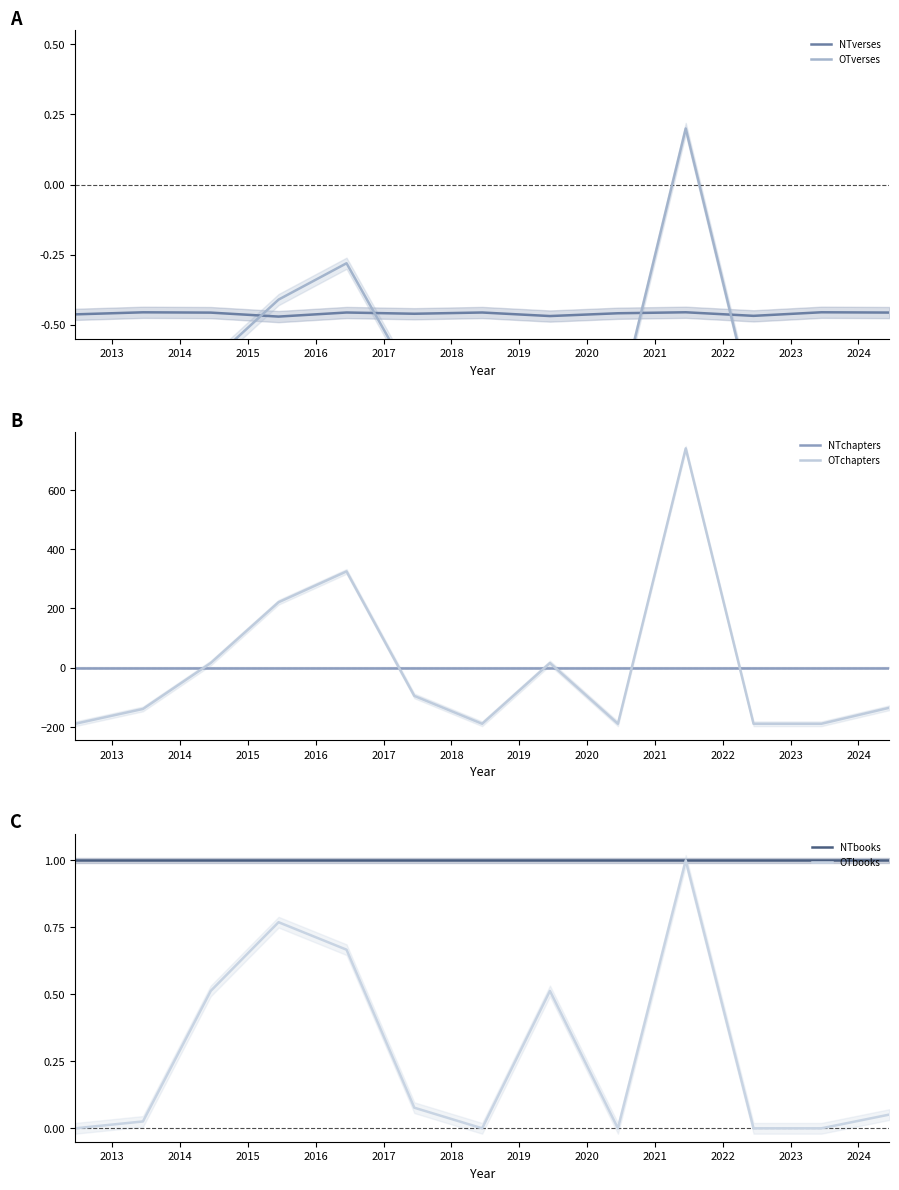

True or false: OTchapters and NTchapters intersect in this chart.

True